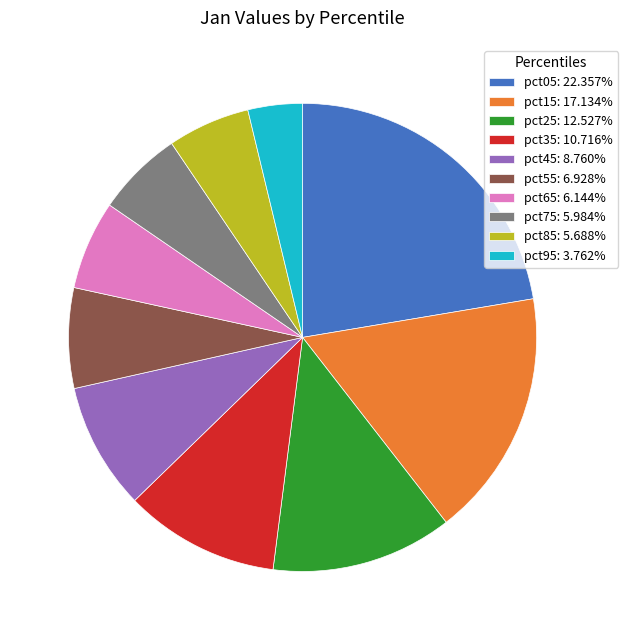

Approximately how many times larger is the value at pct65: 6.144% compared to pct35: 10.716%?

0.6